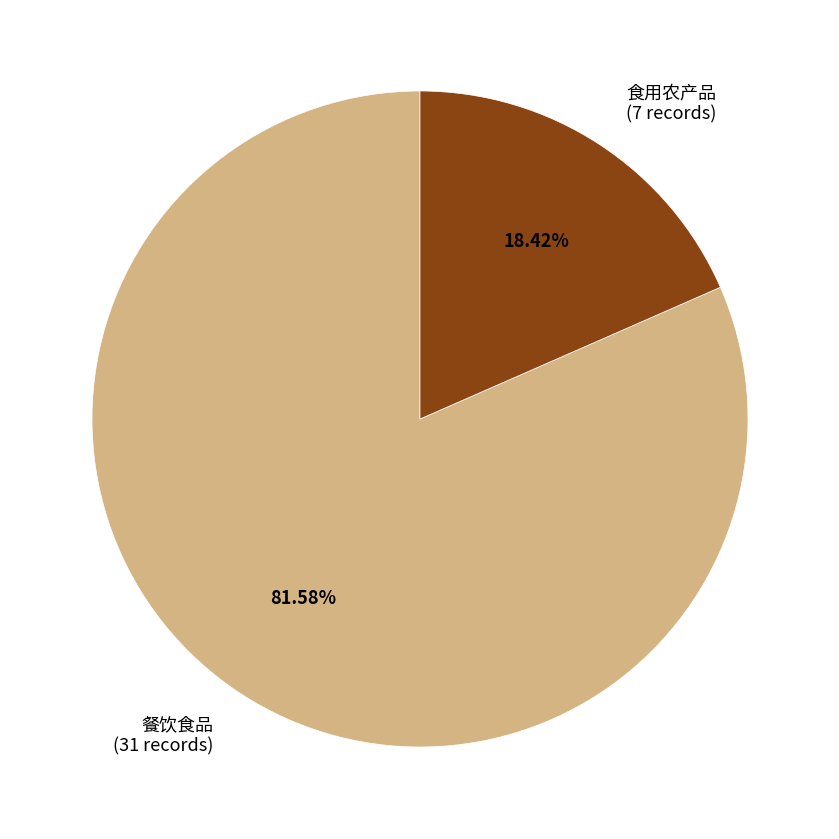

Combined, what portion of the pie is 餐饮食品 and 食用农产品?

100.0%